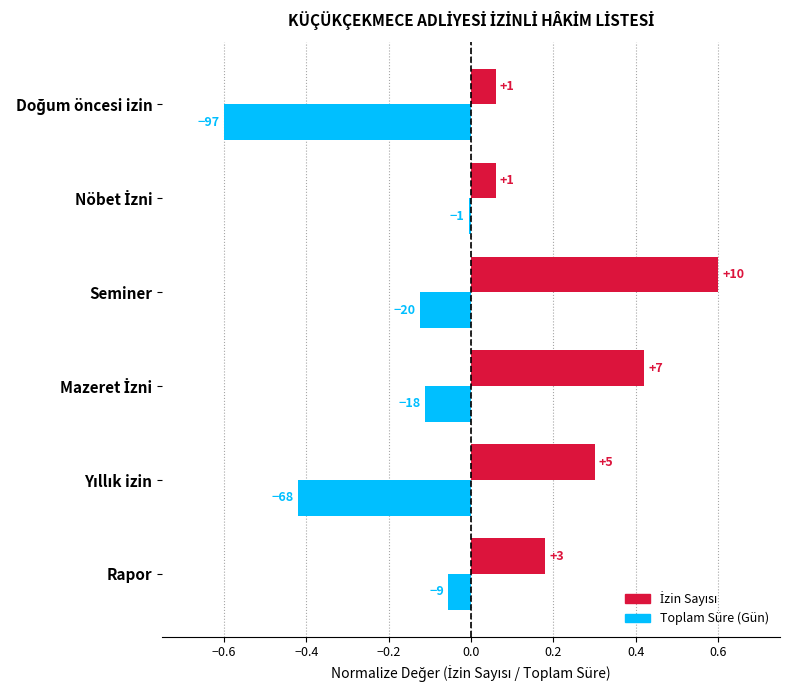

Reading left to right, list all the values displayed in this chart.

İzin Sayısı: 0.2	0.3	0.4	0.6	0.1	0.1
Toplam Süre (Gün): -0.1	-0.4	-0.1	-0.1	-0.0	-0.6